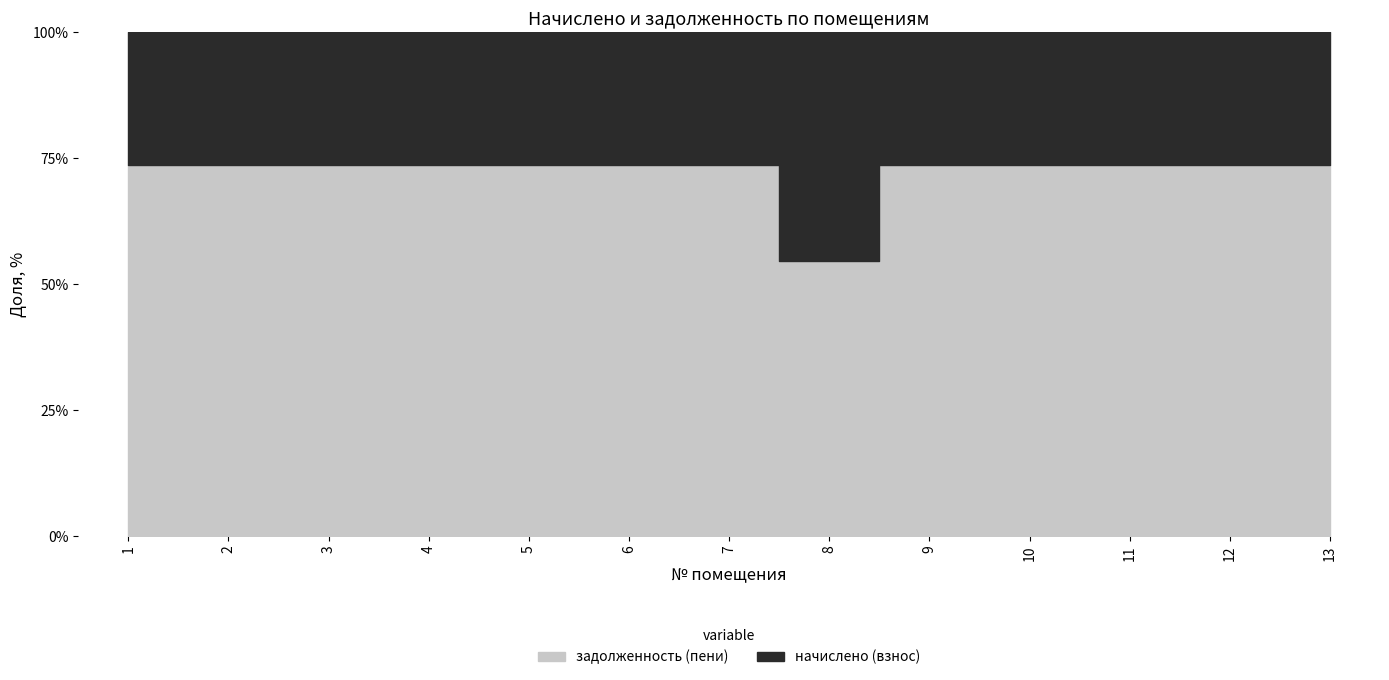

Rank the series by their maximum value, from highest to lowest.

задолженность (пени), начислено (взнос)